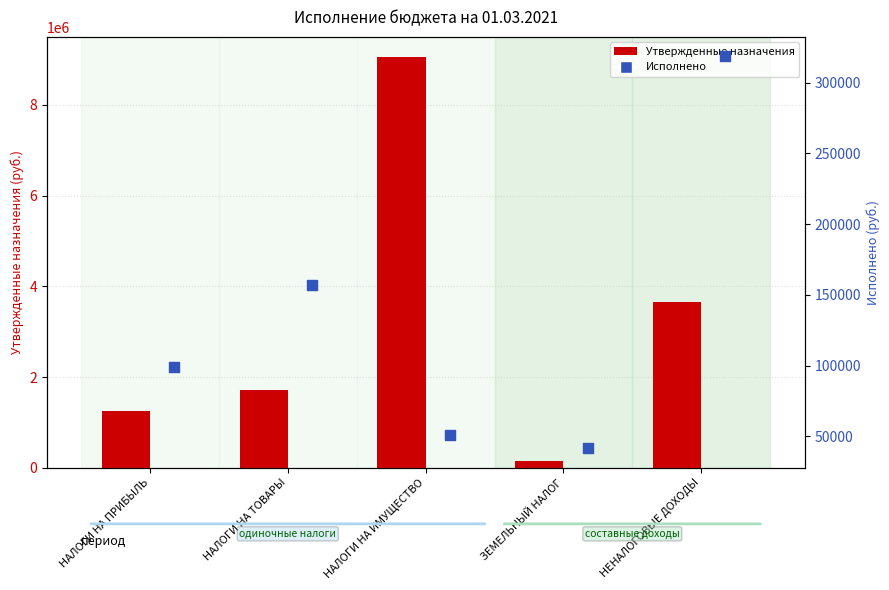

What is the total value across all series at ЗЕМЕЛЬНЫЙ НАЛОГ?

182875.8